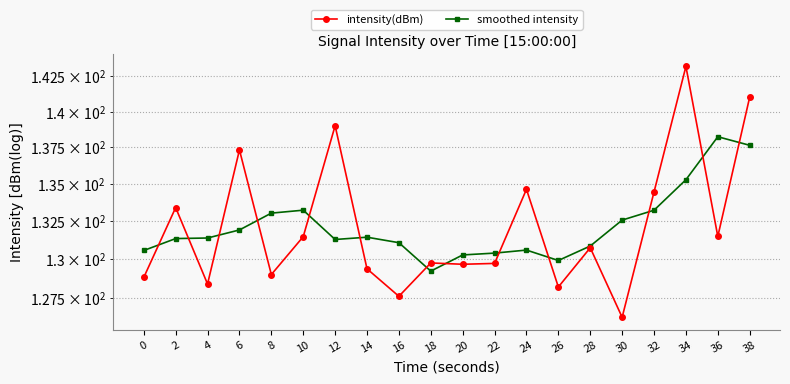

How many data points in intensity(dBm) are above 130?

10